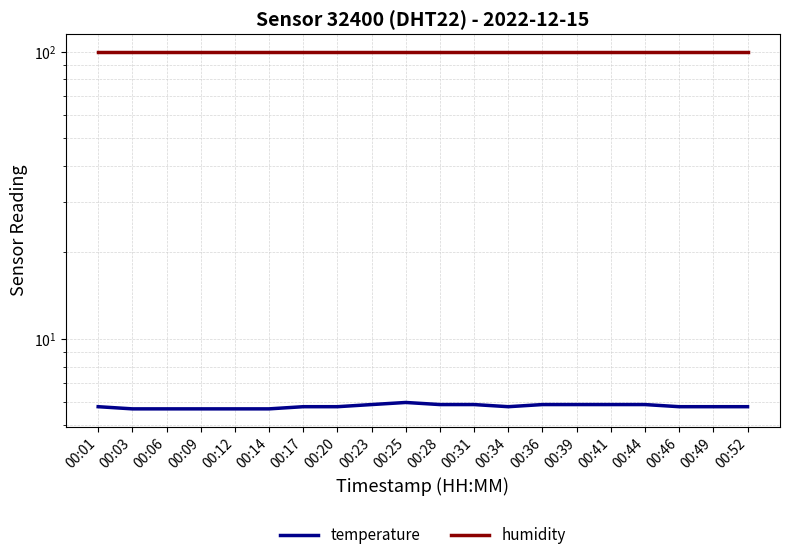

Reading left to right, extract all data points from this chart.

temperature: 00:01=5.8	00:03=5.7	00:06=5.7	00:09=5.7	00:12=5.7	00:14=5.7	00:17=5.8	00:20=5.8	00:23=5.9	00:25=6.0	00:28=5.9	00:31=5.9	00:34=5.8	00:36=5.9	00:39=5.9	00:41=5.9	00:44=5.9	00:46=5.8	00:49=5.8	00:52=5.8
humidity: 00:01=99.9	00:03=99.9	00:06=99.9	00:09=99.9	00:12=99.9	00:14=99.9	00:17=99.9	00:20=99.9	00:23=99.9	00:25=99.9	00:28=99.9	00:31=99.9	00:34=99.9	00:36=99.9	00:39=99.9	00:41=99.9	00:44=99.9	00:46=99.9	00:49=99.9	00:52=99.9